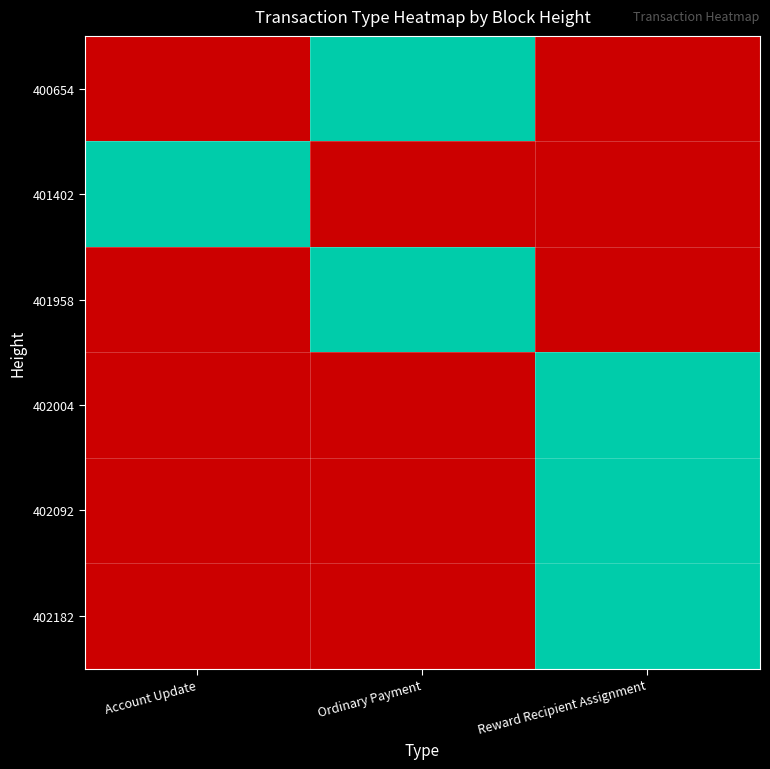

At which category does the chart reach its minimum across all series?

Account Update